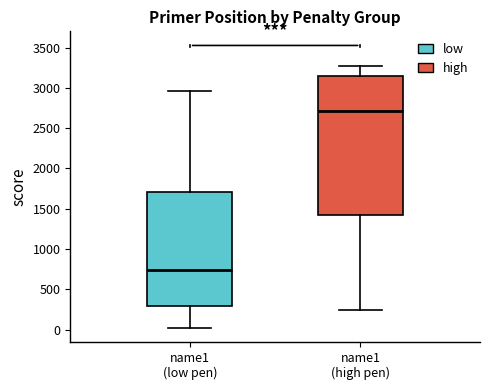

Where does the upper whisker of the box for name1 (high pen) end on the y-axis? The values are not printed on the chart, so give them approximately, as read against the axis.

3250